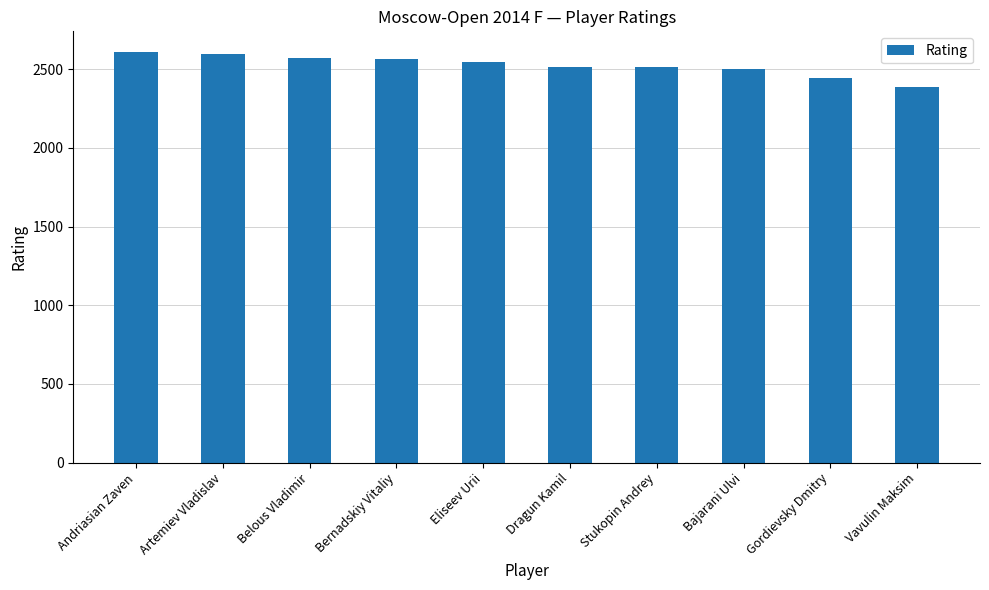

What is the sum of the values at Andriasian Zaven and Bernadskiy Vitaliy?

5176